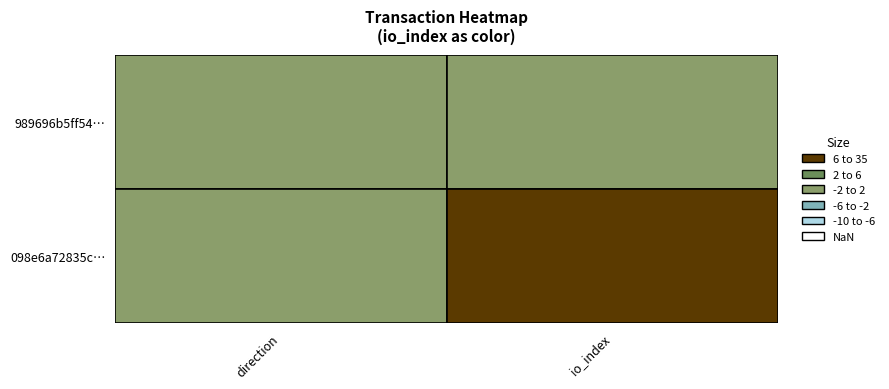

Reading left to right, transcribe all the data shown in this chart.

989696b5ff5471f2e3e717022ecaa397931ea6c: 0=-1	1=0
098e6a72835c1c7c0d7662378b73ac9fd6a477a: 0=1	1=35